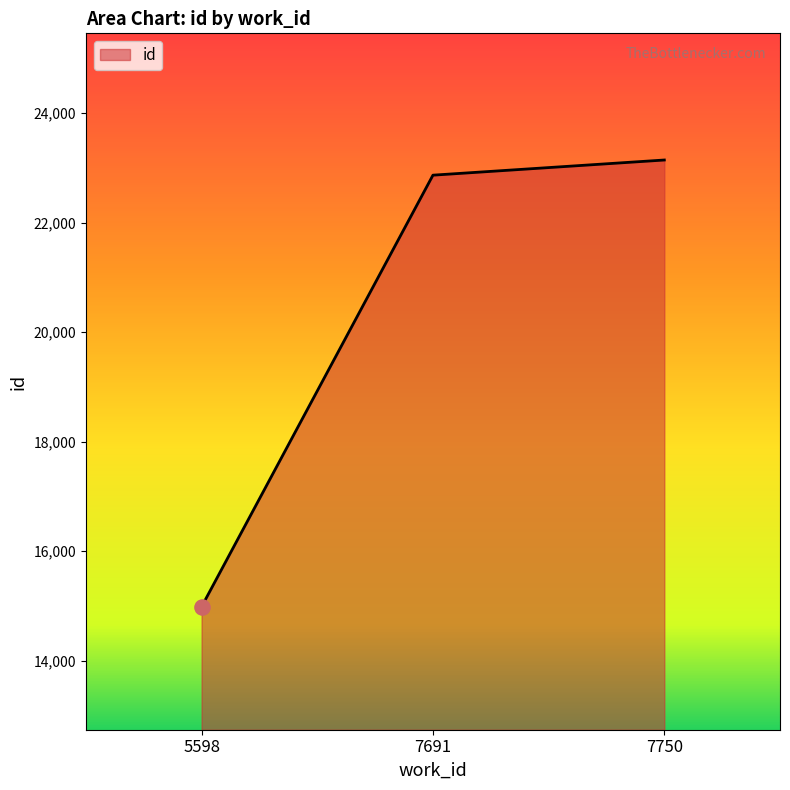

What is the change in value from 7691 to 7750?

+277